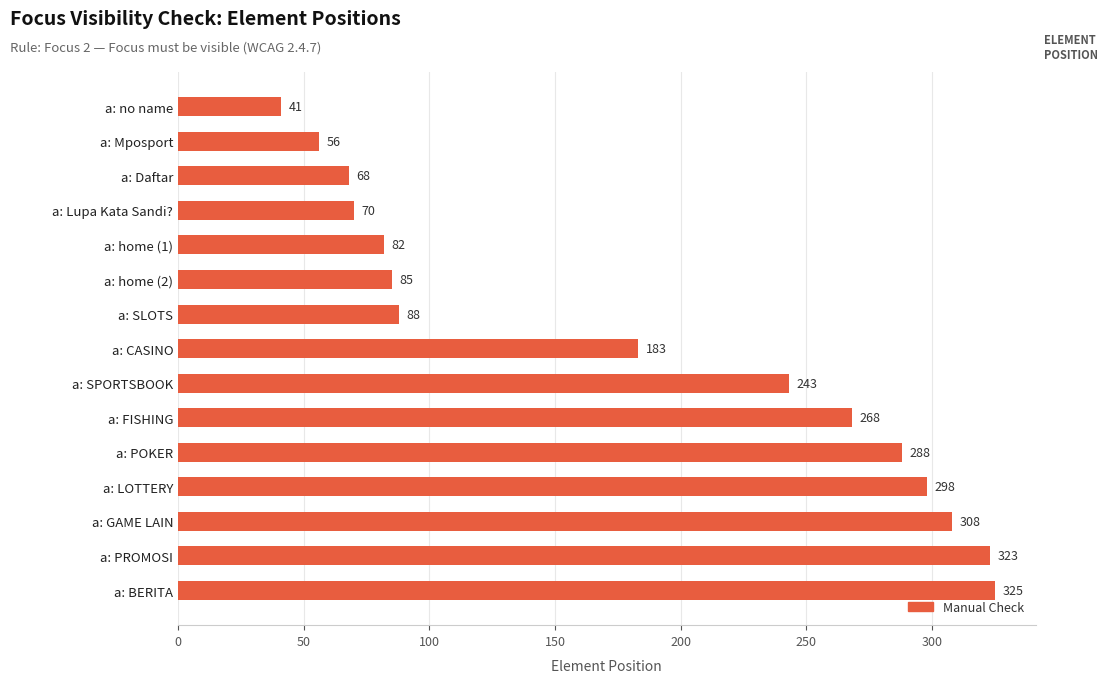

Rank the categories by value from highest to lowest.

a: BERITA, a: PROMOSI, a: GAME LAIN, a: LOTTERY, a: POKER, a: FISHING, a: SPORTSBOOK, a: CASINO, a: SLOTS, a: home (2), a: home (1), a: Lupa Kata Sandi?, a: Daftar, a: Mposport, a: no name